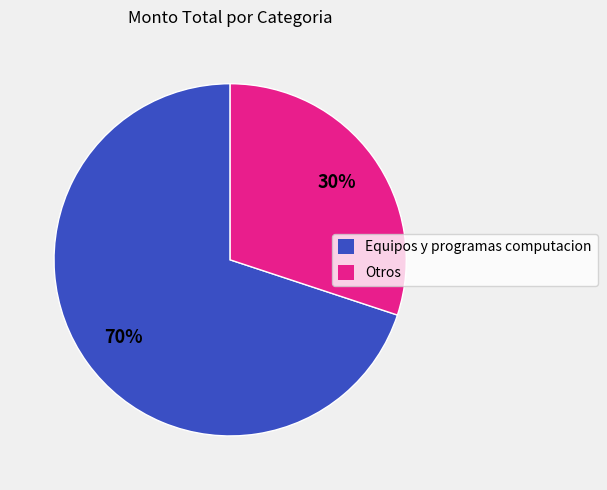

What is the smallest slice in the pie chart?

Otros